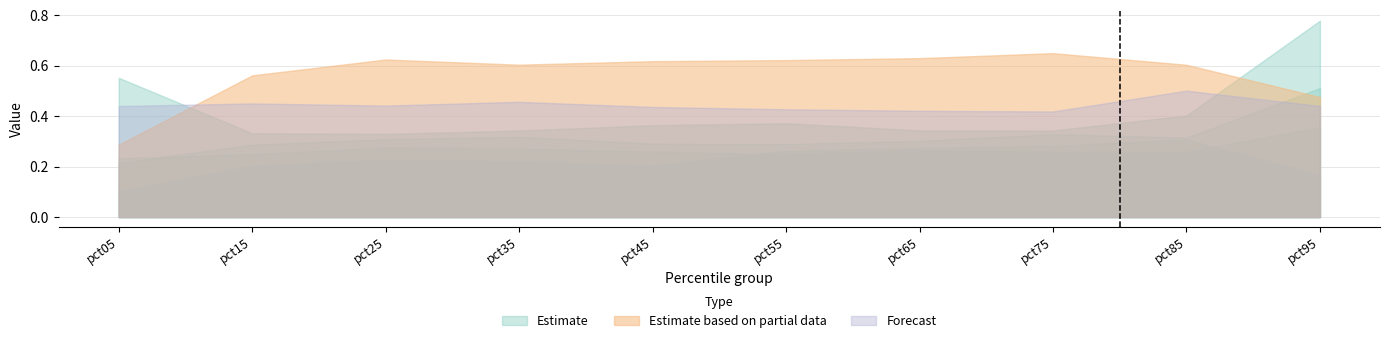

True or false: Apr and Jul intersect in this chart.

False